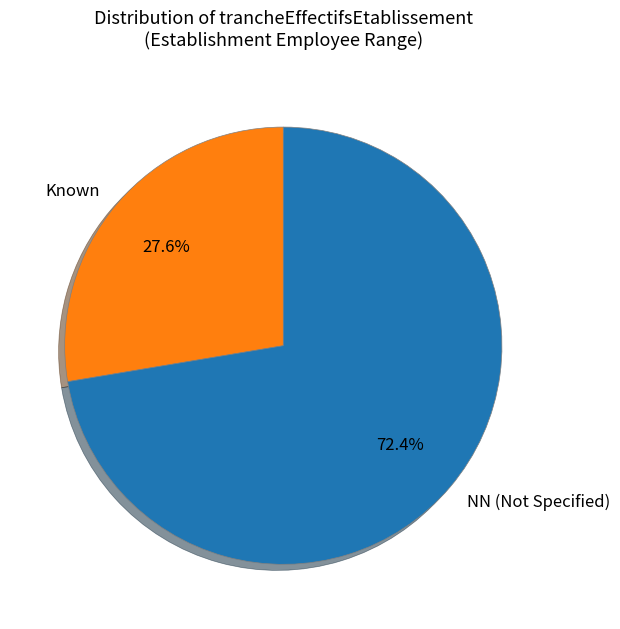

Is there any slice that represents more than half of the pie?

Yes